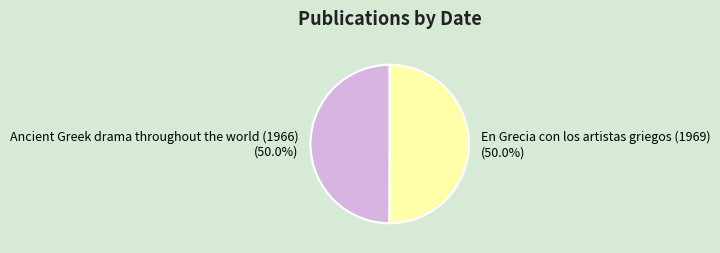

Approximately how many times larger is the value at Ancient Greek drama throughout the world (1966) compared to En Grecia con los artistas griegos (1969)?

1.0